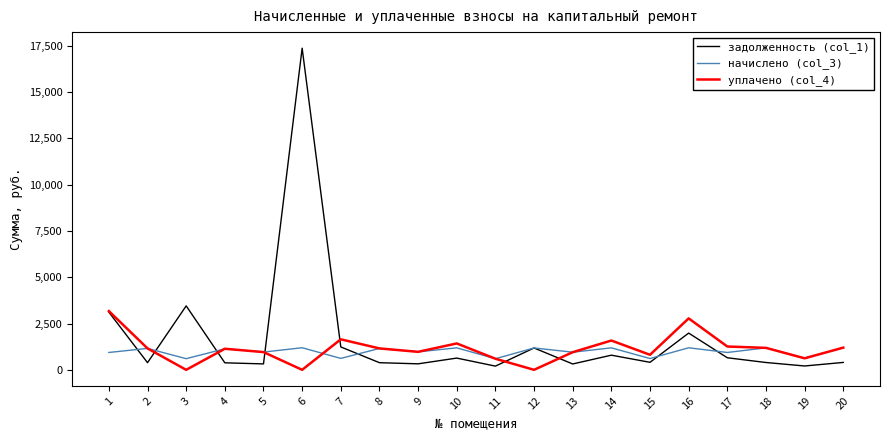

Between 10 and 12, which series saw the biggest shift?

уплачено (col_4)